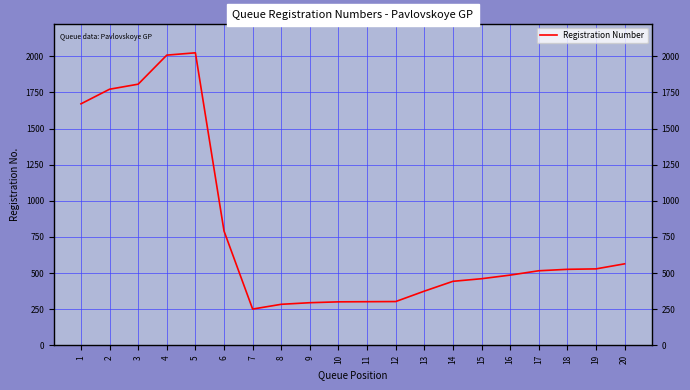

The value at 14 is 244. True or false?

False